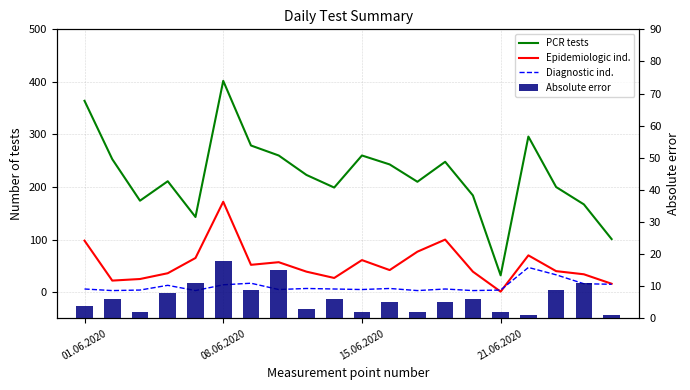

What is the value of the Epidemiologic ind. bar at the 10th from the left?

27